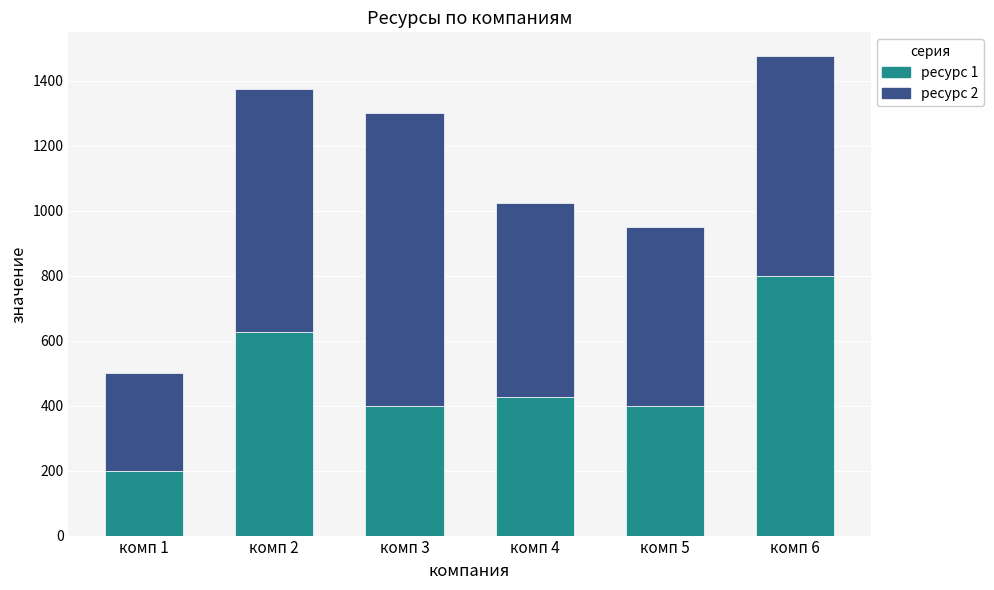

Reading left to right, what are the values for ресурс 1?

200	625	400	425	400	800